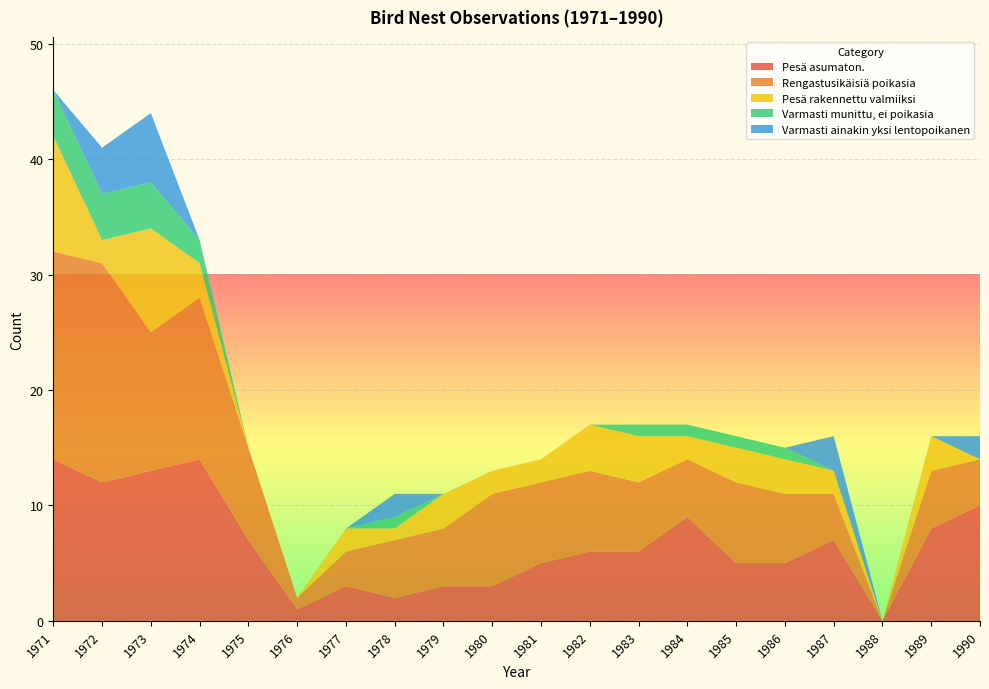

Reading right to left, transcribe all the data shown in this chart.

Pesä asumaton.: 1990=10	1989=8	1988=0	1987=7	1986=5	1985=5	1984=9	1983=6	1982=6	1981=5	1980=3	1979=3	1978=2	1977=3	1976=1	1975=7	1974=14	1973=13	1972=12	1971=14
Rengastusikäisiä poikasia: 1990=4	1989=5	1988=0	1987=4	1986=6	1985=7	1984=5	1983=6	1982=7	1981=7	1980=8	1979=5	1978=5	1977=3	1976=1	1975=8	1974=14	1973=12	1972=19	1971=18
Pesä rakennettu valmiiksi: 1990=0	1989=3	1988=0	1987=2	1986=3	1985=3	1984=2	1983=4	1982=4	1981=2	1980=2	1979=3	1978=1	1977=2	1976=0	1975=0	1974=3	1973=9	1972=2	1971=10
Varmasti munittu, ei poikasia: 1990=0	1989=0	1988=0	1987=0	1986=1	1985=1	1984=1	1983=1	1982=0	1981=0	1980=0	1979=0	1978=1	1977=0	1976=0	1975=0	1974=2	1973=4	1972=4	1971=4
Varmasti ainakin yksi lentopoikanen: 1990=2	1989=0	1988=0	1987=3	1986=0	1985=0	1984=0	1983=0	1982=0	1981=0	1980=0	1979=0	1978=2	1977=0	1976=0	1975=0	1974=0	1973=6	1972=4	1971=0